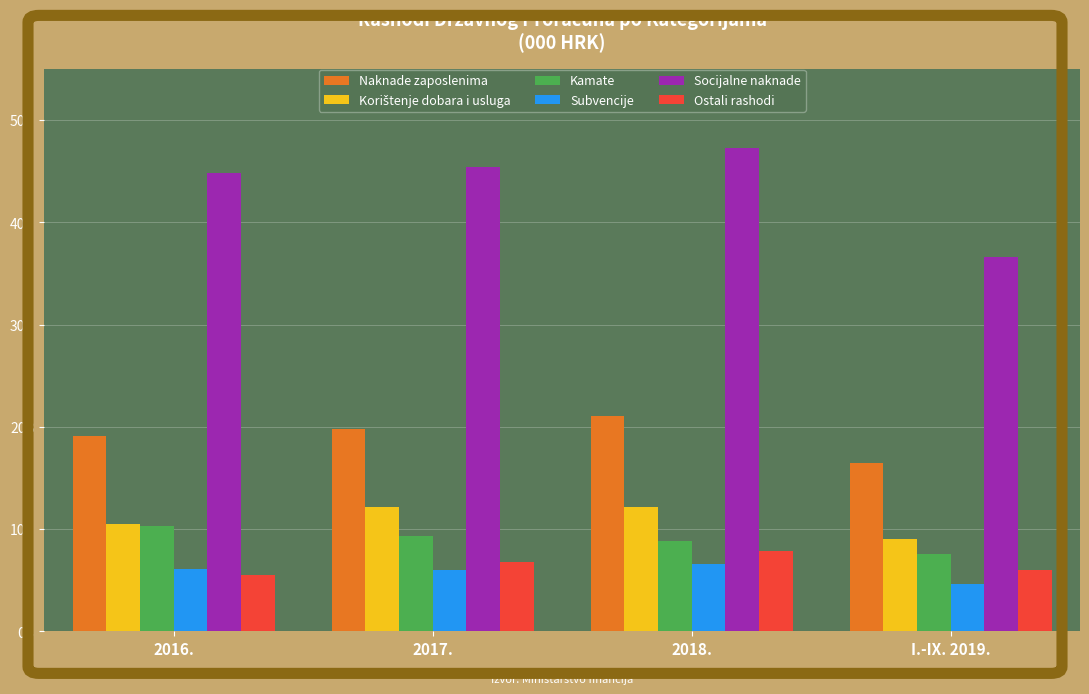

Reading left to right, list all the values displayed in this chart.

Naknade zaposlenima: 2016.=19138748000	2017.=19832622000	2018.=21071452000	I.-IX. 2019.=16448232000
Korištenje dobara i usluga: 2016.=10477435000	2017.=12174285000	2018.=12130925000	I.-IX. 2019.=9045980000
Kamate: 2016.=10339925000	2017.=9358439000	2018.=8810406000	I.-IX. 2019.=7523662000
Subvencije: 2016.=6088639000	2017.=6019684000	2018.=6635625000	I.-IX. 2019.=4661459000
Socijalne naknade: 2016.=44818614000	2017.=45433578000	2018.=47293110000	I.-IX. 2019.=36636985000
Ostali rashodi: 2016.=5484417000	2017.=6828041000	2018.=7832438000	I.-IX. 2019.=6015971000